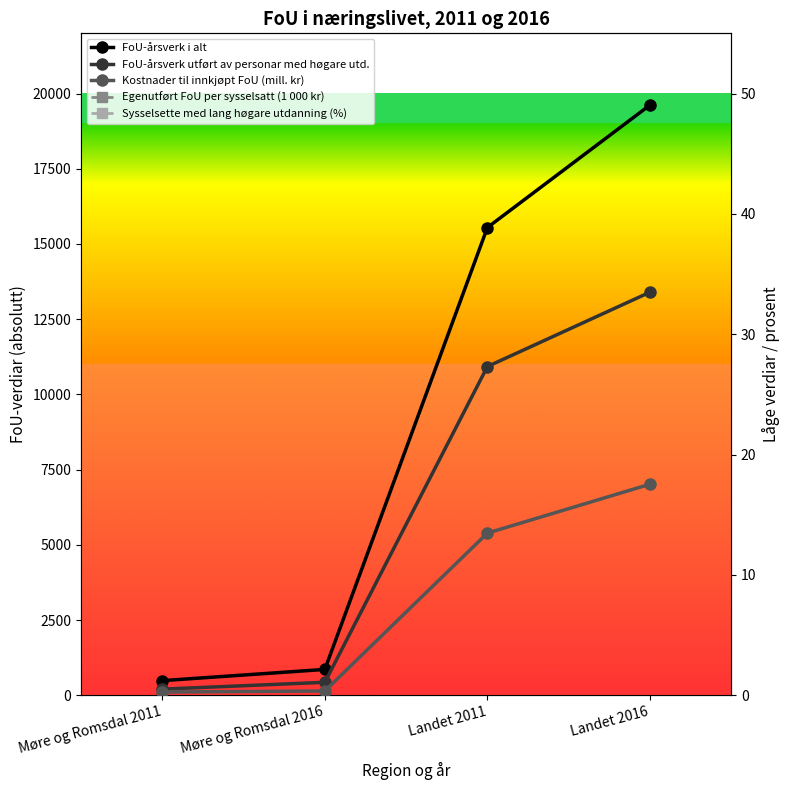

Count the number of categories in the chart.

4